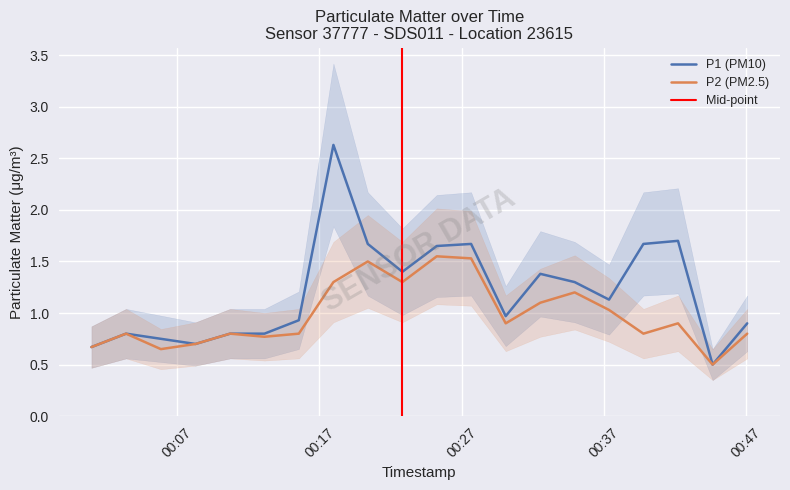

Reading left to right, extract all data points from this chart.

P1: 0.7	0.8	0.8	0.7	0.8	0.8	0.9	2.6	1.7	1.4	1.6	1.7	1.0	1.4	1.3	1.1	1.7	1.7	0.5	0.9
P2: 0.7	0.8	0.7	0.7	0.8	0.8	0.8	1.3	1.5	1.3	1.6	1.5	0.9	1.1	1.2	1.0	0.8	0.9	0.5	0.8